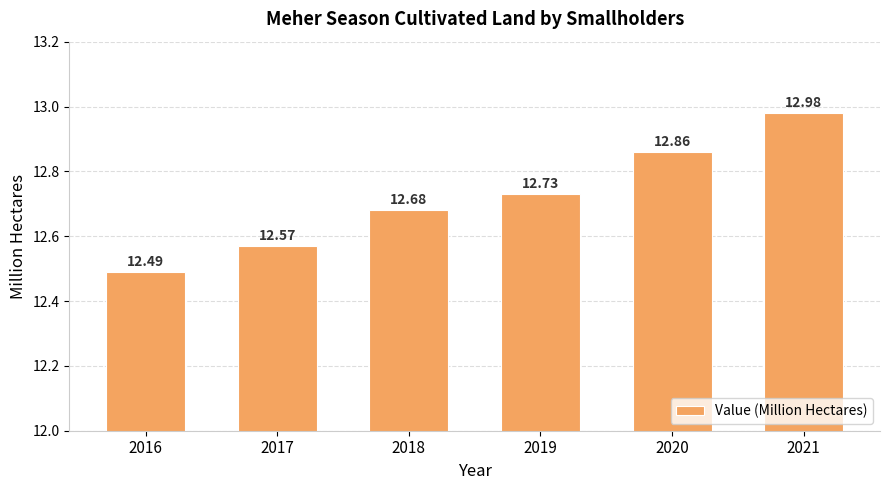

Reading left to right, extract all data points from this chart.

12.5	12.6	12.7	12.7	12.9	13.0